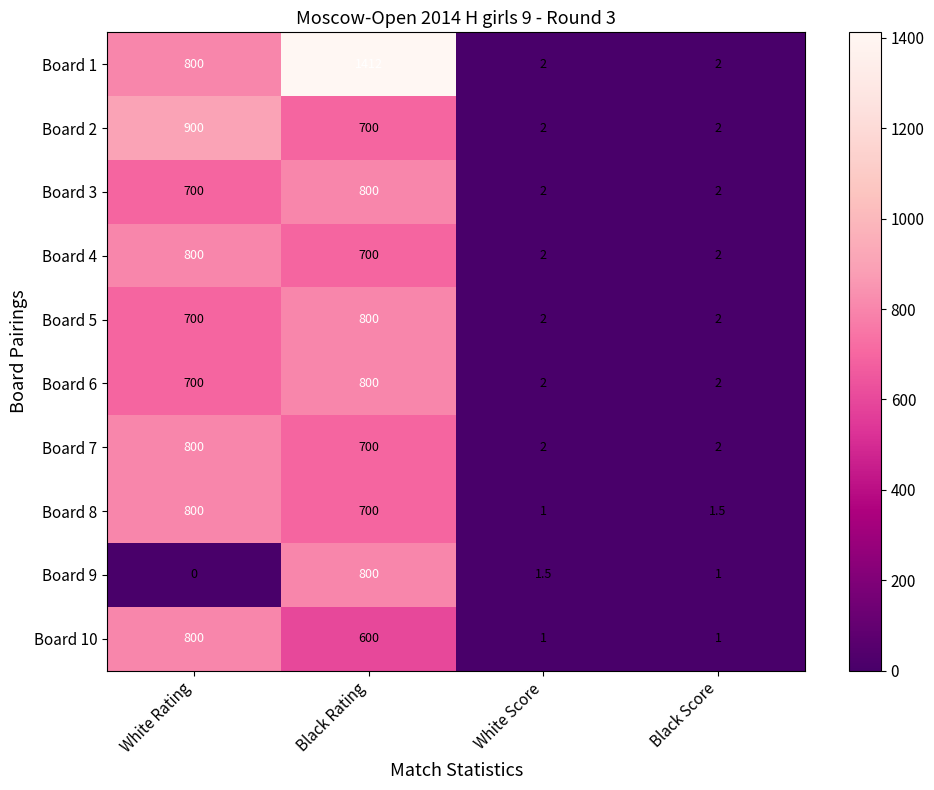

At which label does Board 10 first exceed 600?

White Rating